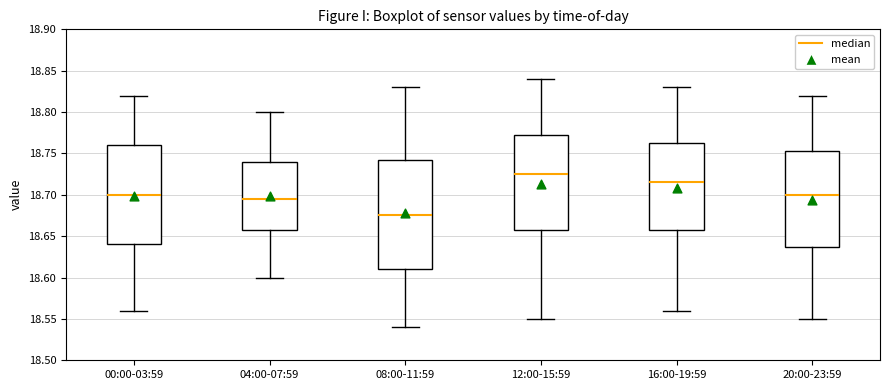

Reading left to right, transcribe this box plot: for each box, give where its median line is, the range the box spans, and where its two whiskers end, as read against the y-axis. The values are not printed on the chart, so give them approximately, as read against the axis.

00:00-03:59: median 18.700, box 18.640 to 18.760, whiskers 18.560 to 18.820
04:00-07:59: median 18.695, box 18.660 to 18.740, whiskers 18.600 to 18.800
08:00-11:59: median 18.675, box 18.610 to 18.745, whiskers 18.540 to 18.830
12:00-15:59: median 18.725, box 18.660 to 18.775, whiskers 18.550 to 18.840
16:00-19:59: median 18.715, box 18.660 to 18.765, whiskers 18.560 to 18.830
20:00-23:59: median 18.700, box 18.640 to 18.755, whiskers 18.550 to 18.820